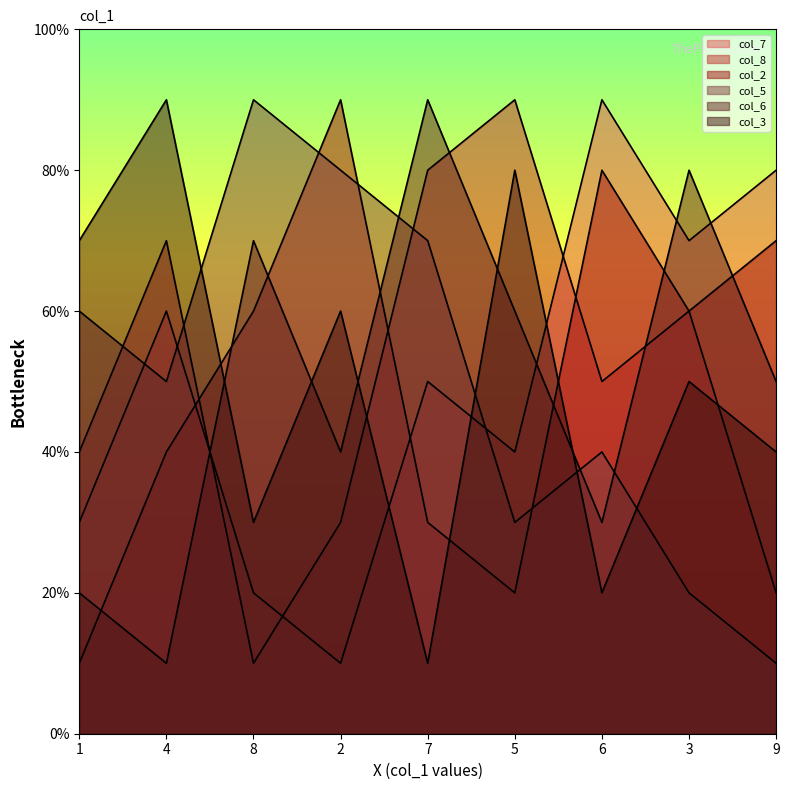

Count the col_3 values in the range 3 to 7.

5